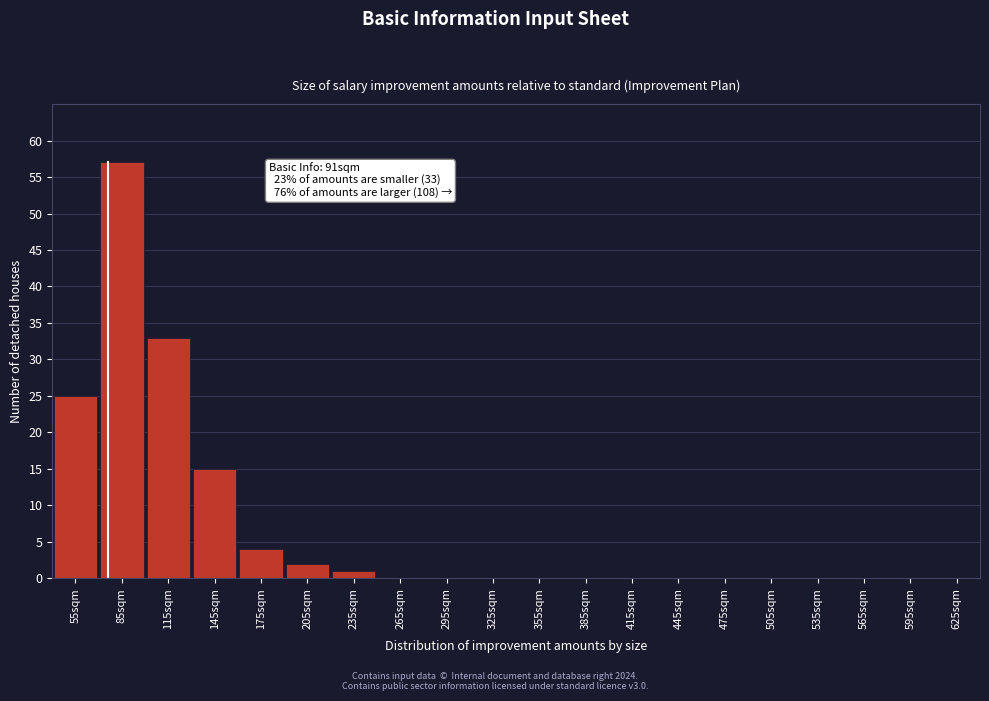

Reading left to right, extract all data points from this chart.

55sqm=25	85sqm=57	115sqm=33	145sqm=15	175sqm=4	205sqm=2	235sqm=1	265sqm=0	295sqm=0	325sqm=0	355sqm=0	385sqm=0	415sqm=0	445sqm=0	475sqm=0	505sqm=0	535sqm=0	565sqm=0	595sqm=0	625sqm=0